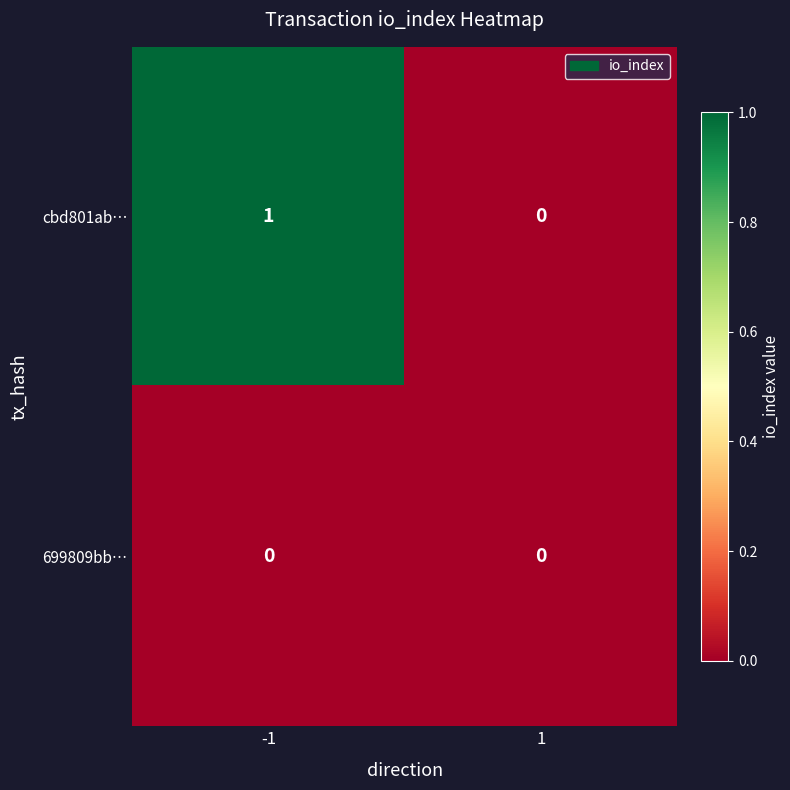

What is the total value across all series at -1?

1